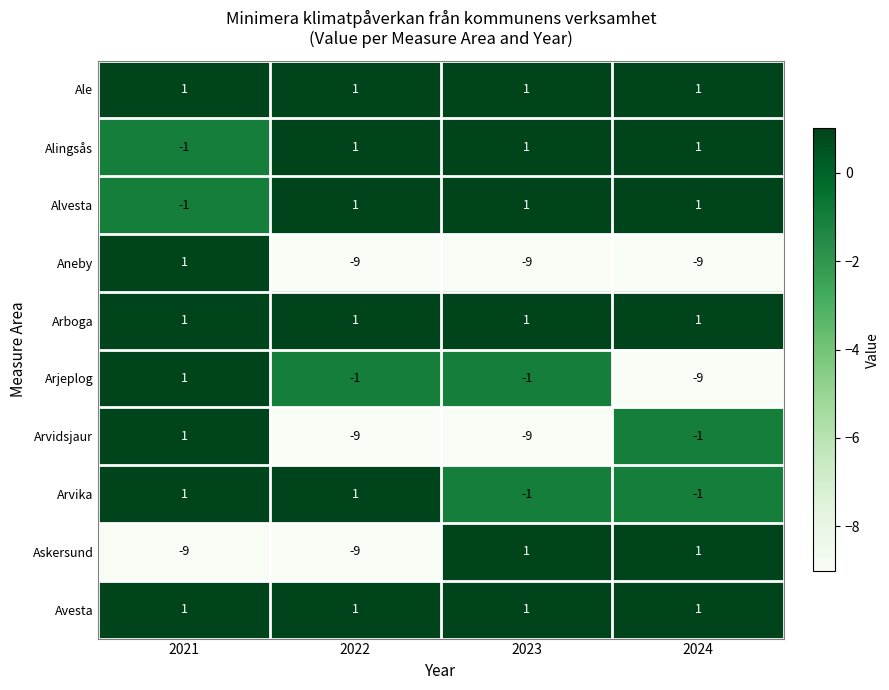

What is the difference between the maximum and minimum values in the Arjeplog series?

10